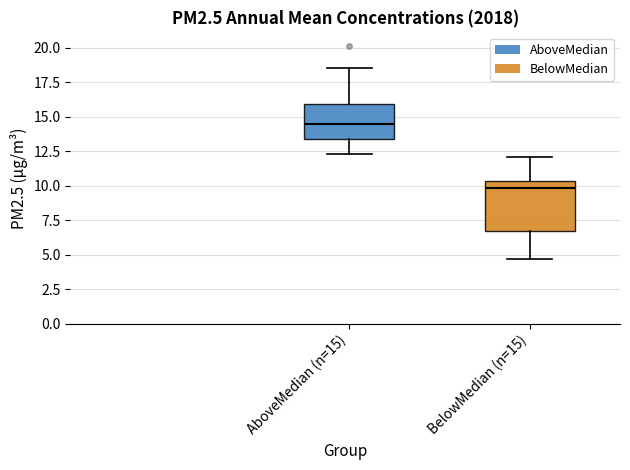

Comparing the boxes themselves (not the whiskers), which one is the tallest?

BelowMedian (n=15)